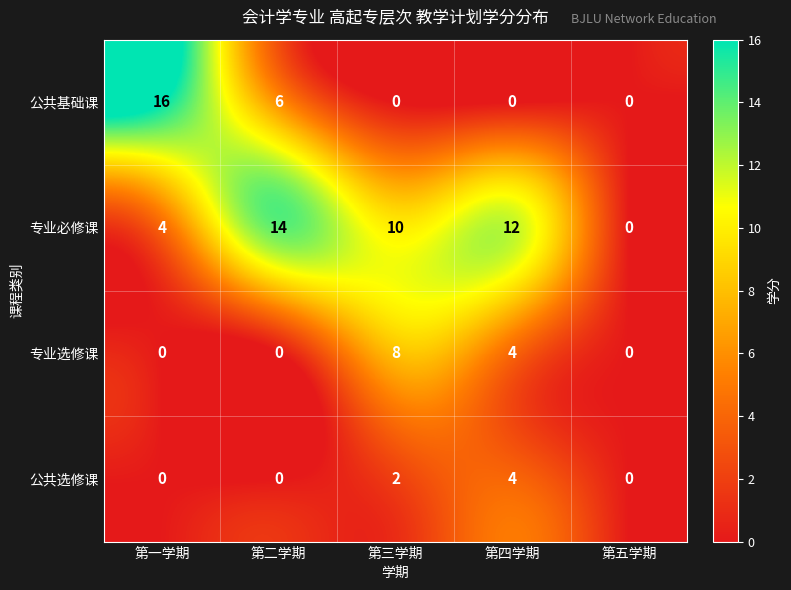

Reading left to right, extract all data points from this chart.

公共基础课: 第一学期=16	第二学期=6	第三学期=0	第四学期=0	第五学期=0
专业必修课: 第一学期=4	第二学期=14	第三学期=10	第四学期=12	第五学期=0
专业选修课: 第一学期=0	第二学期=0	第三学期=8	第四学期=4	第五学期=0
公共选修课: 第一学期=0	第二学期=0	第三学期=2	第四学期=4	第五学期=0